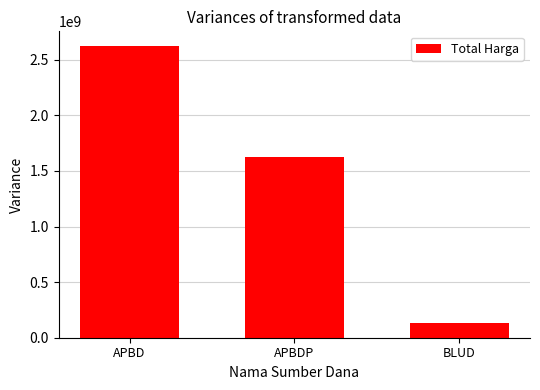

Which label corresponds to the largest value in the chart?

APBD